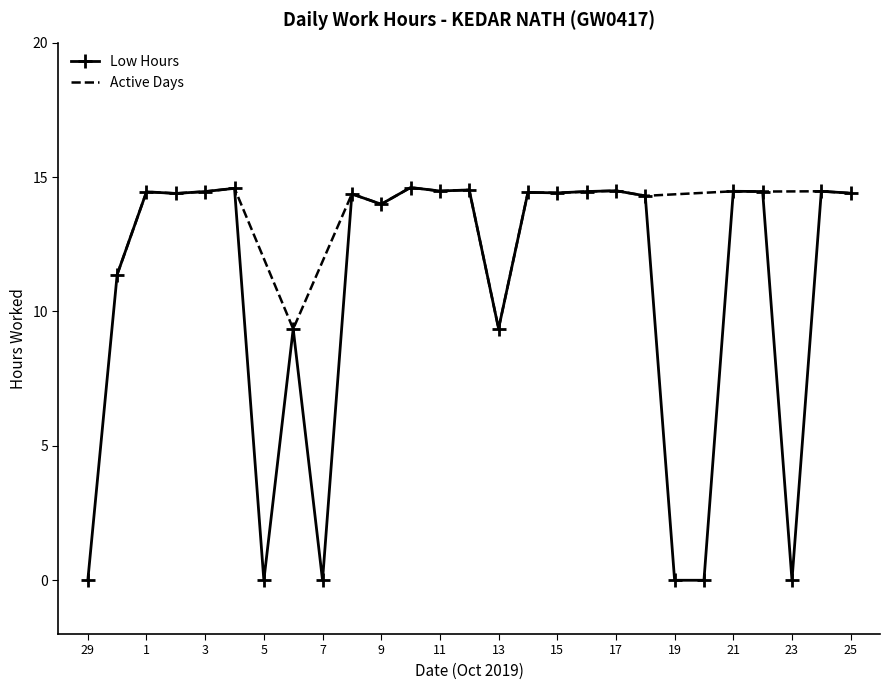

The value at 8 is 14.4. True or false?

True